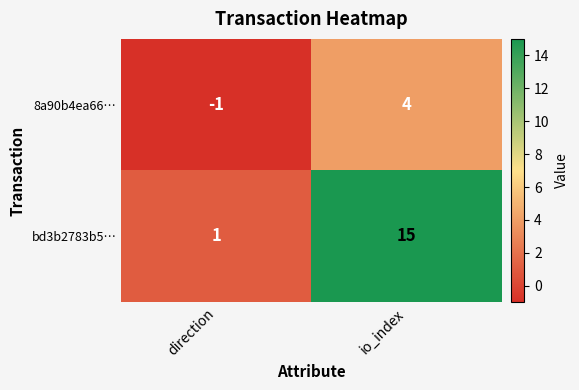

Rank the series by their average value, from highest to lowest.

bd3b2783b5…, 8a90b4ea66…